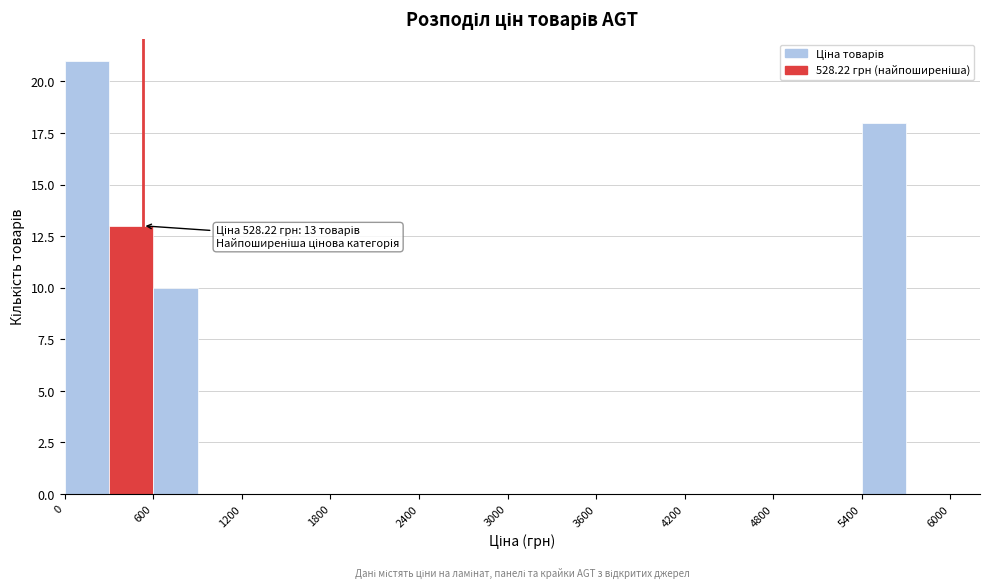

Around what value on the x-axis is the tallest bar? Give the approximate position of its centre, as read against the axis.

200